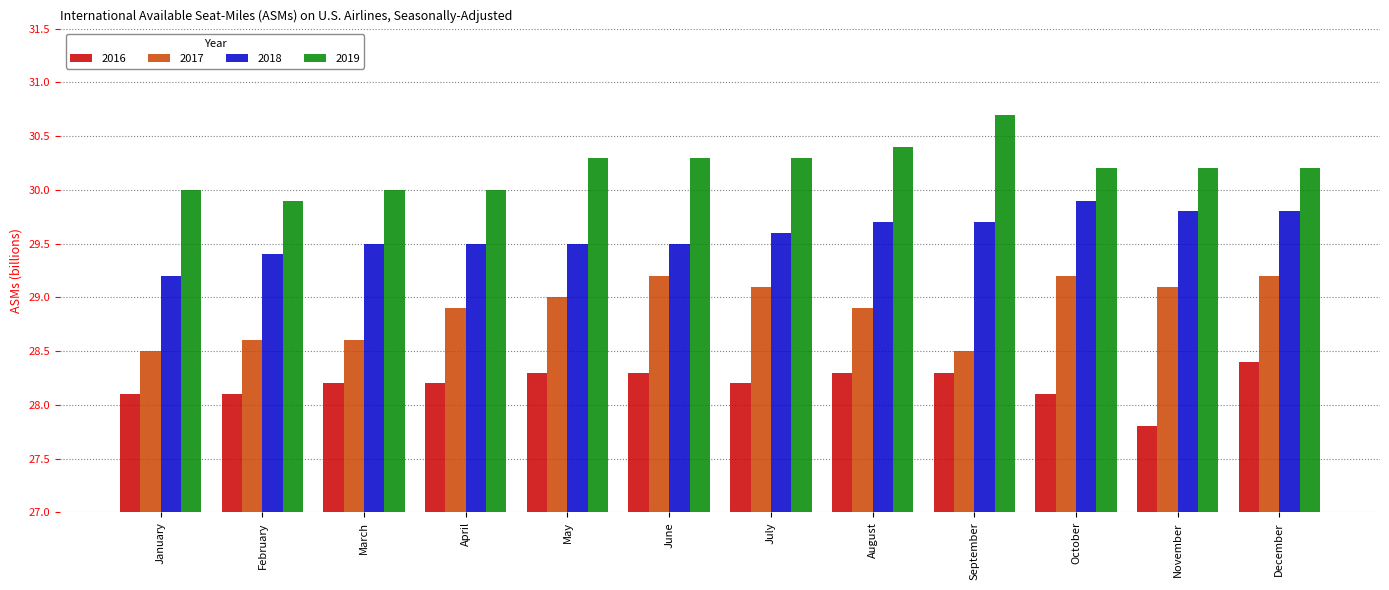

Read the 2016 value at July.

28.2